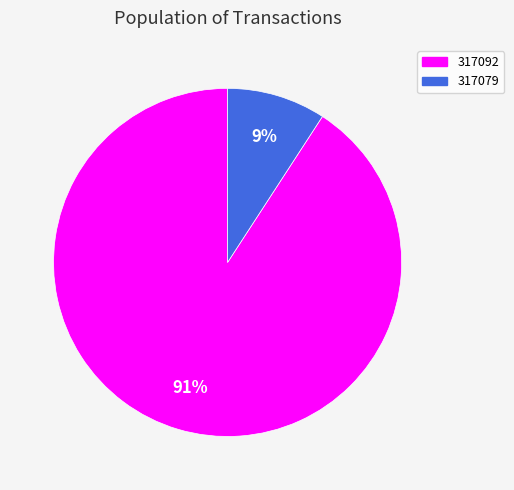

How many slices are in this pie chart?

2